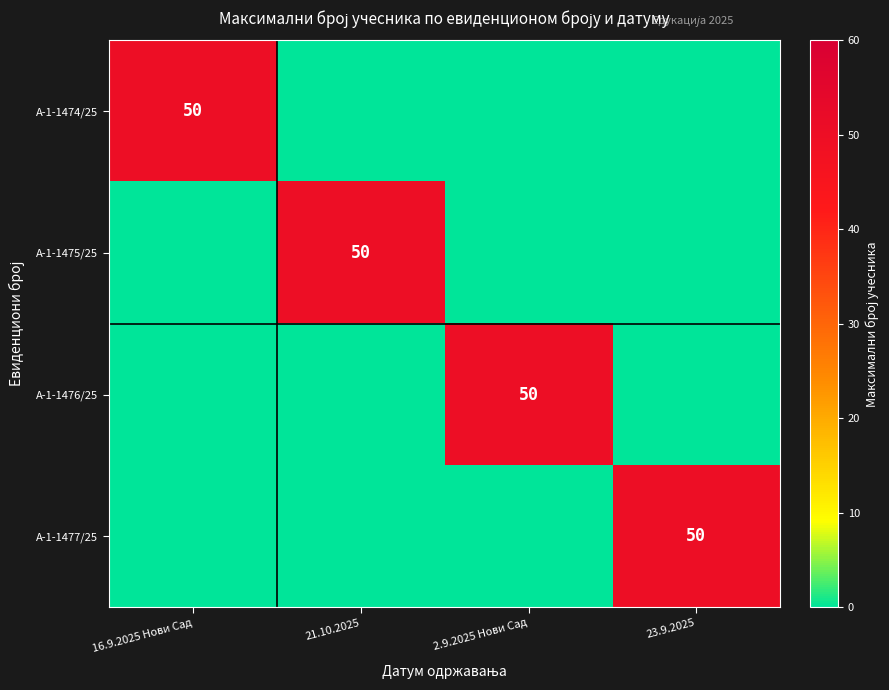

The value of А-1-1474/25 at 16.9.2025 Нови Сад is 11. True or false?

False